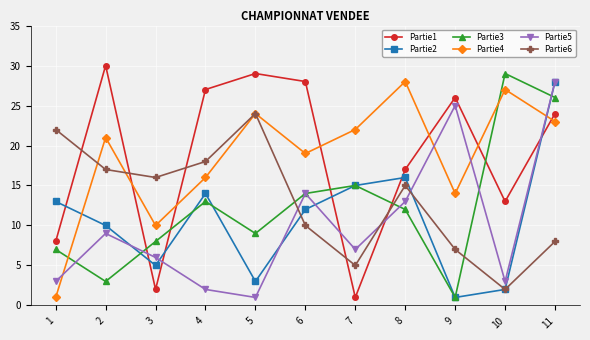

What is the difference between the highest and lowest values at 7?

21